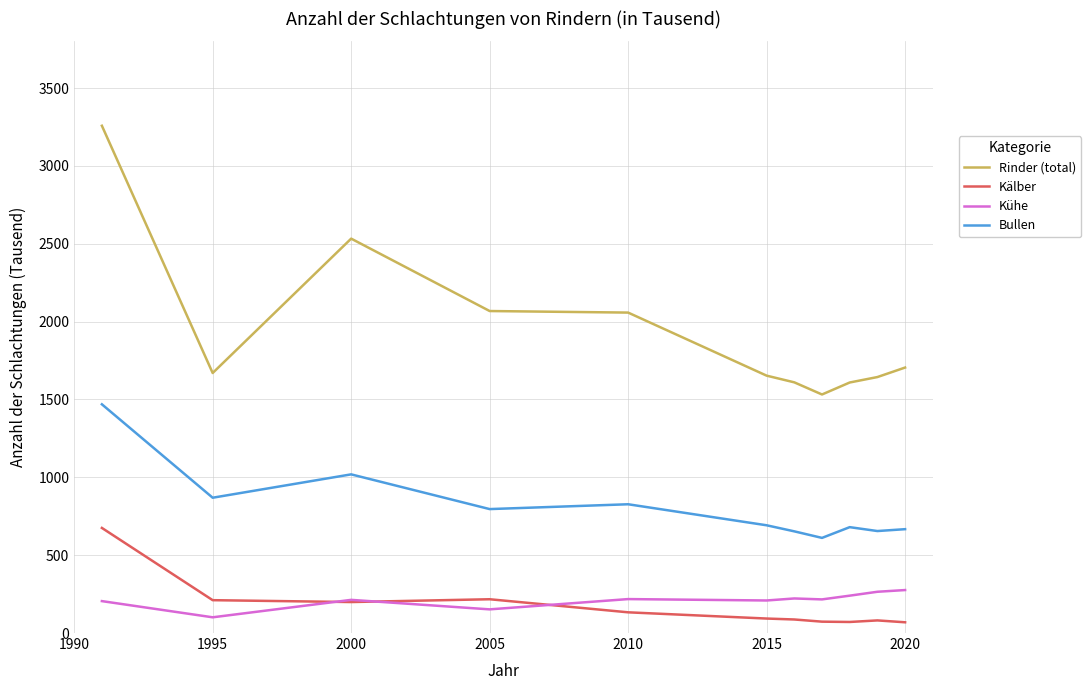

How many lines are shown in the chart?

4